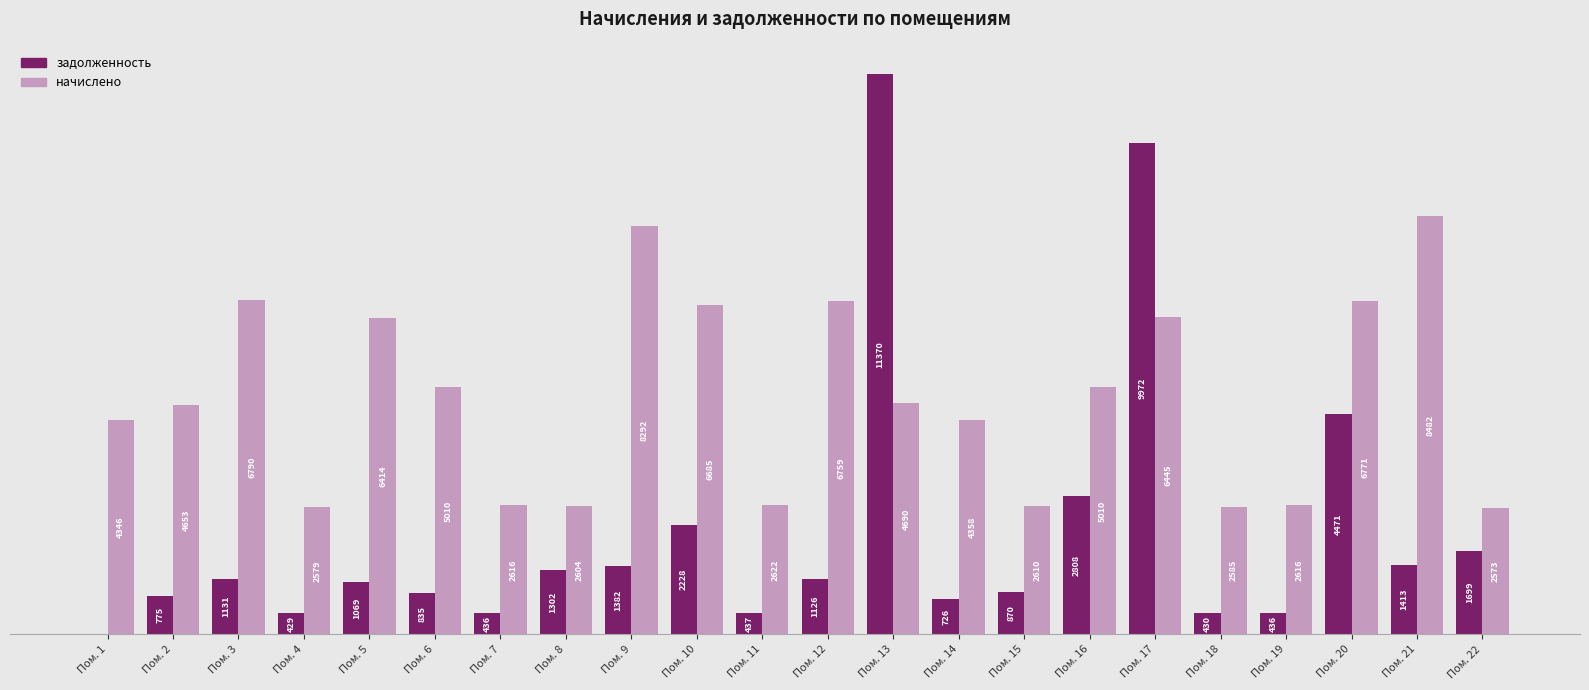

Where does the задолженность series first go above 1126?

Пом. 3